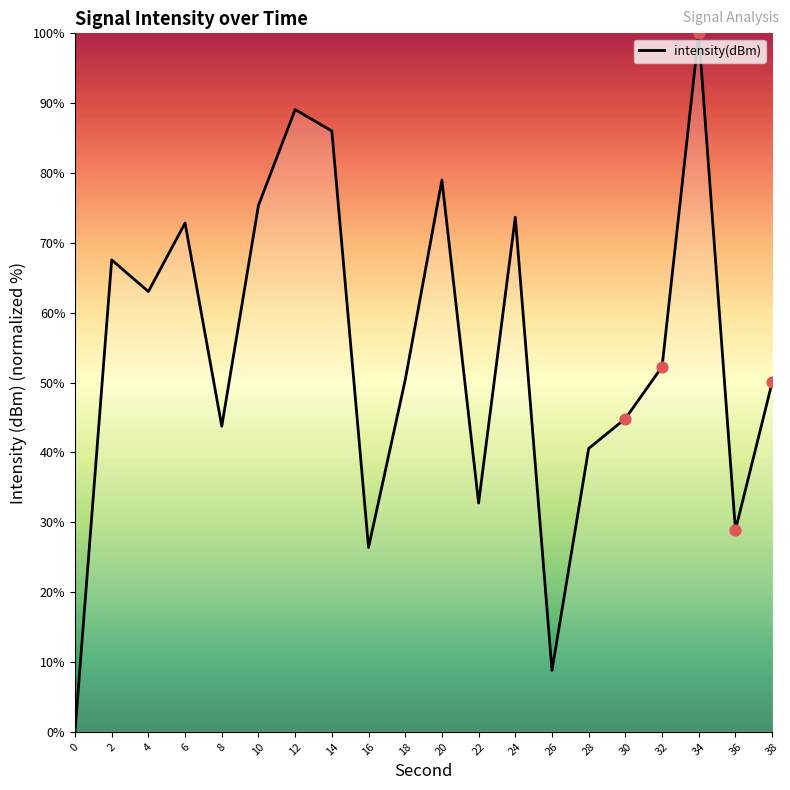

What is the ratio of the value at 2 to the value at 34?

0.7